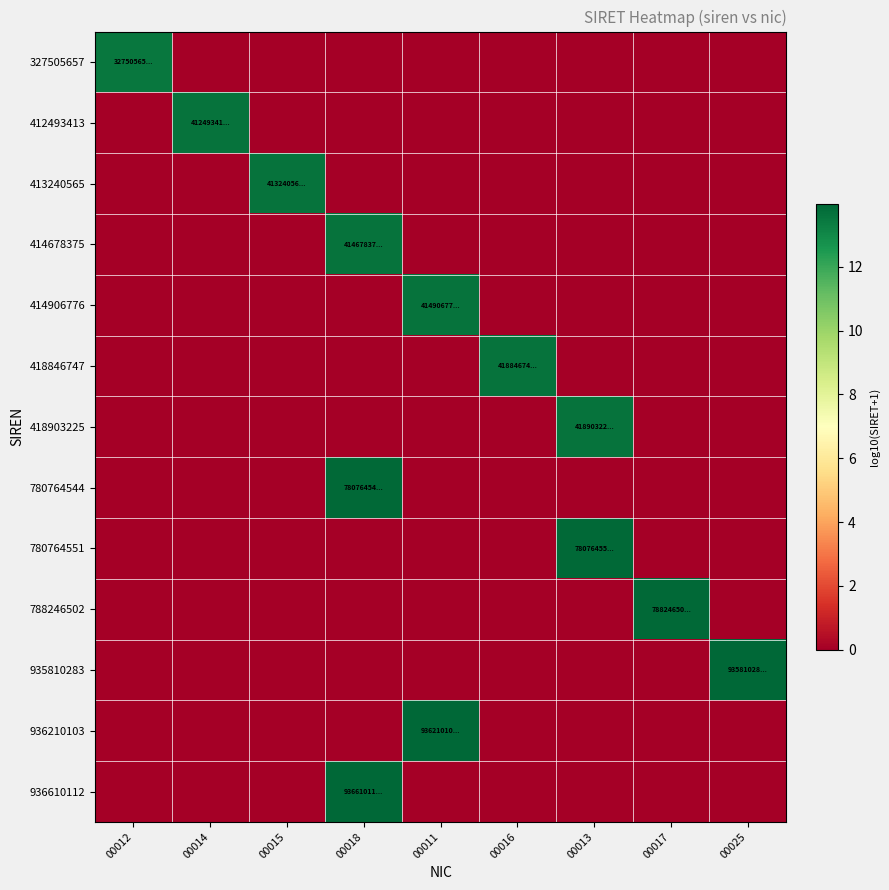

At how many categories does at least one series exceed 5?

9